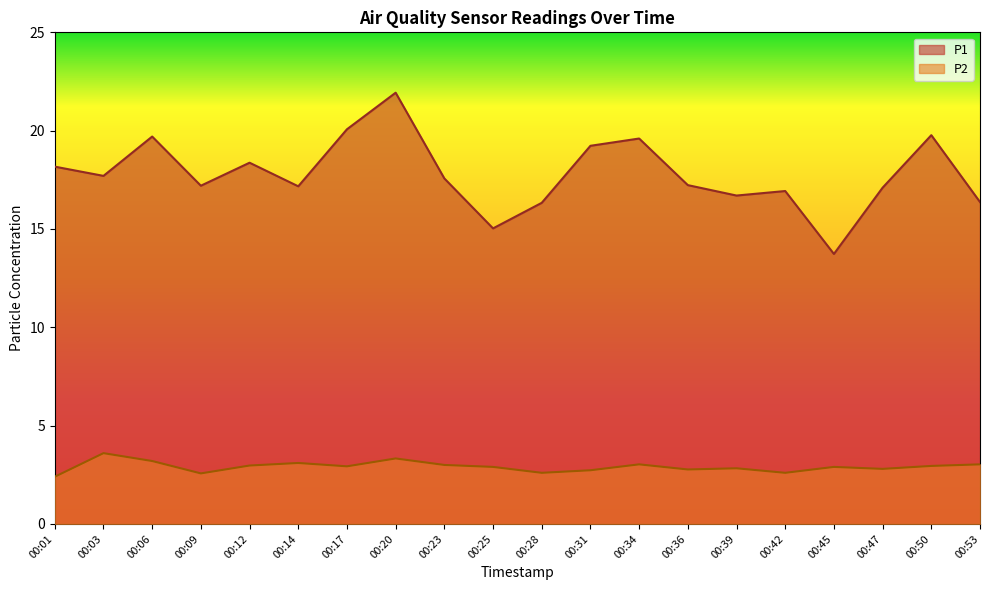

True or false: P2 and P1 intersect in this chart.

False